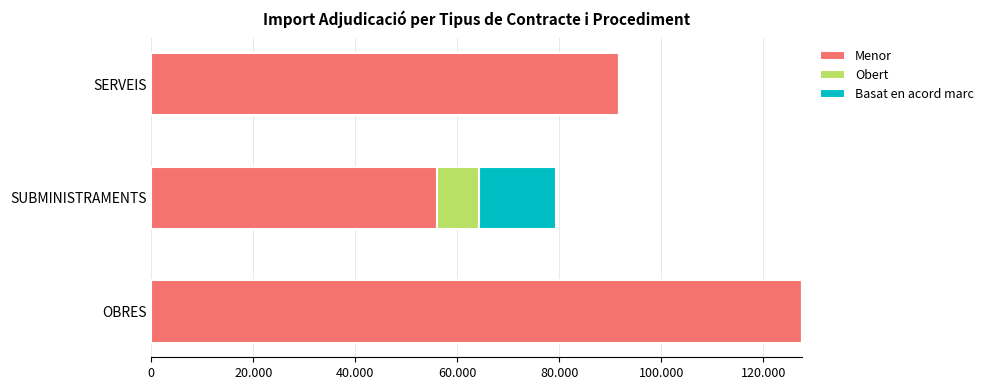

Reading left to right, transcribe all the data shown in this chart.

Menor: 127646.2	56098.7	91641.6
Obert: 0.0	8264.5	0.0
Basat en acord marc: 0.0	15000.0	0.0